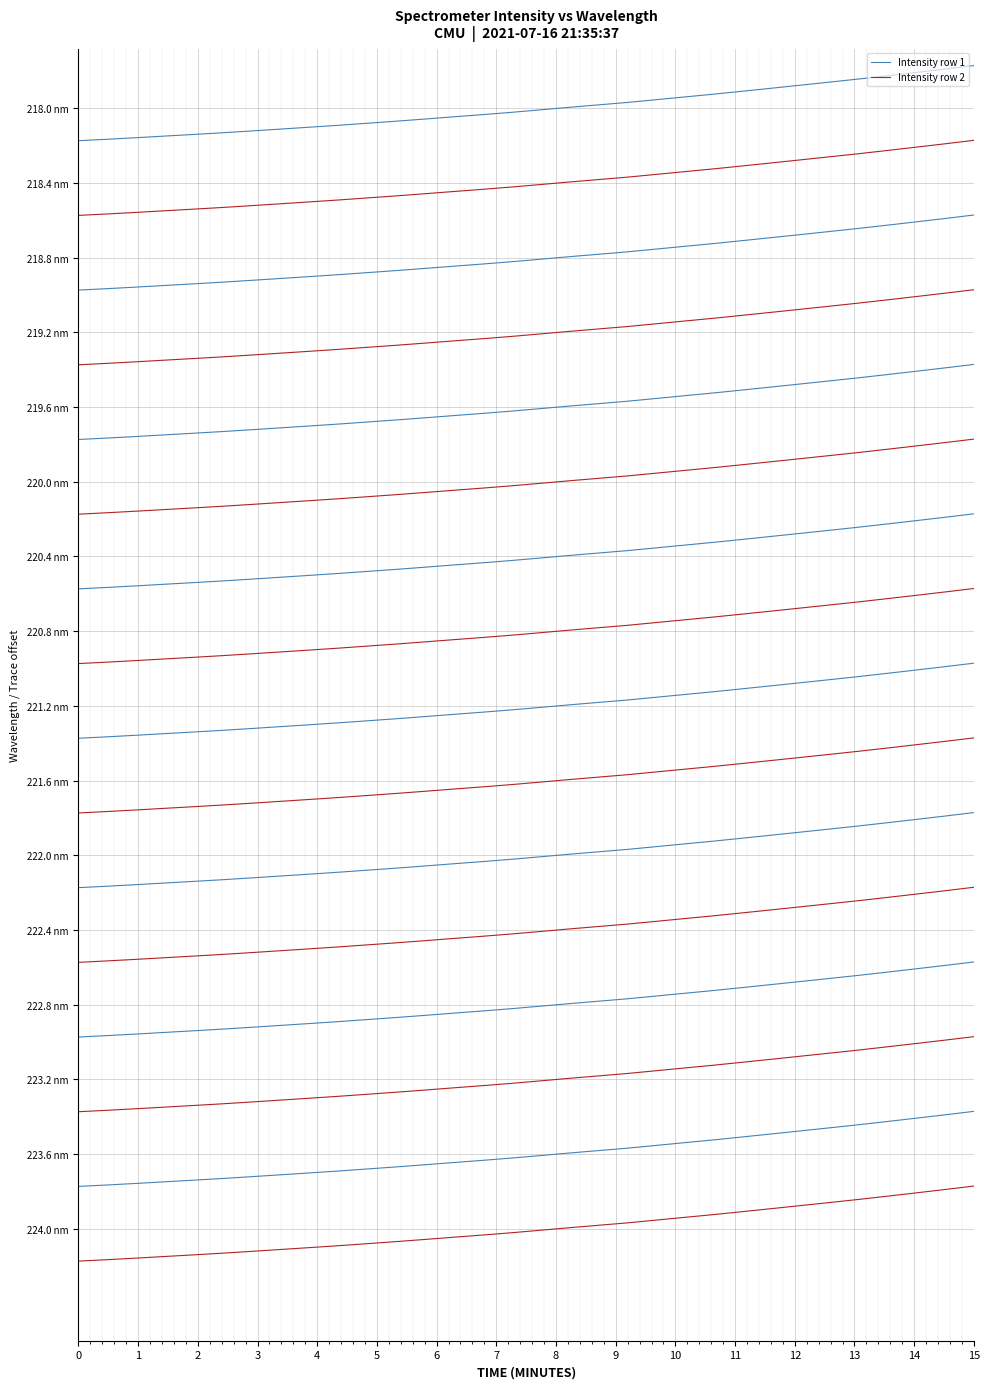

Does the chart have visible grid lines?

Yes